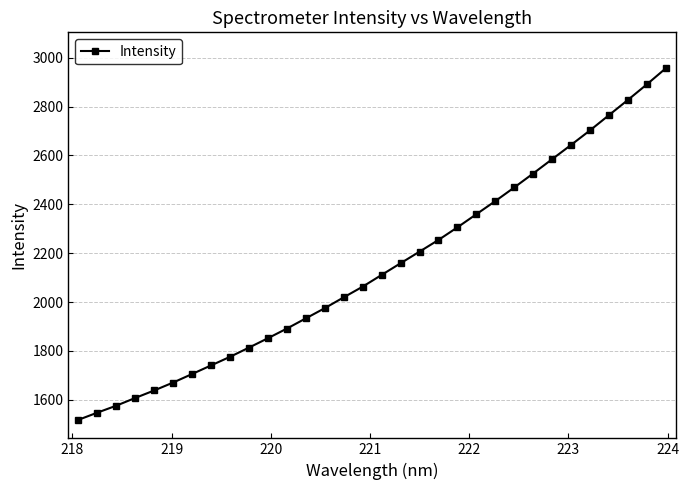

What is the sum of all values?

68497.8